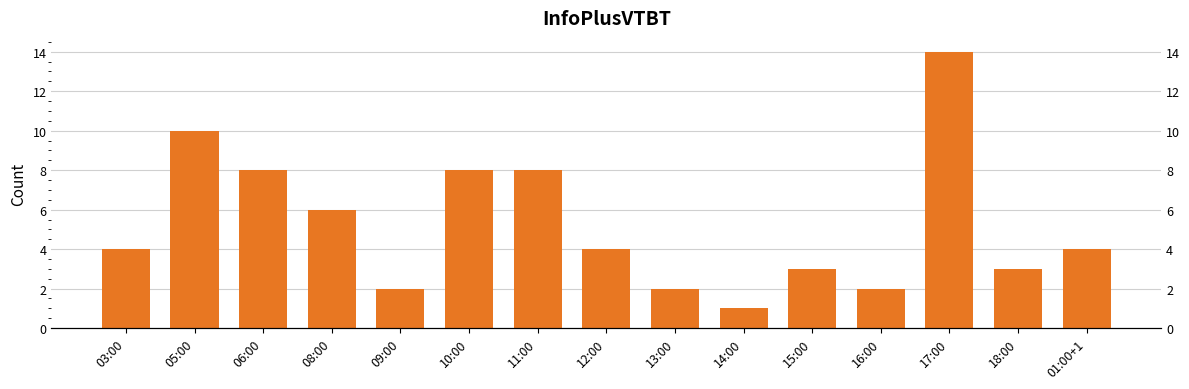

At which category does the chart reach its peak across all series?

17:00